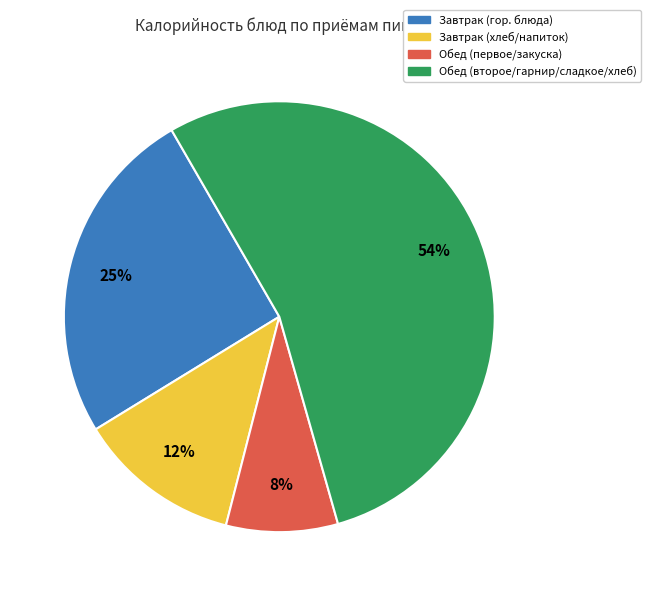

Is there a majority slice in this chart?

Yes